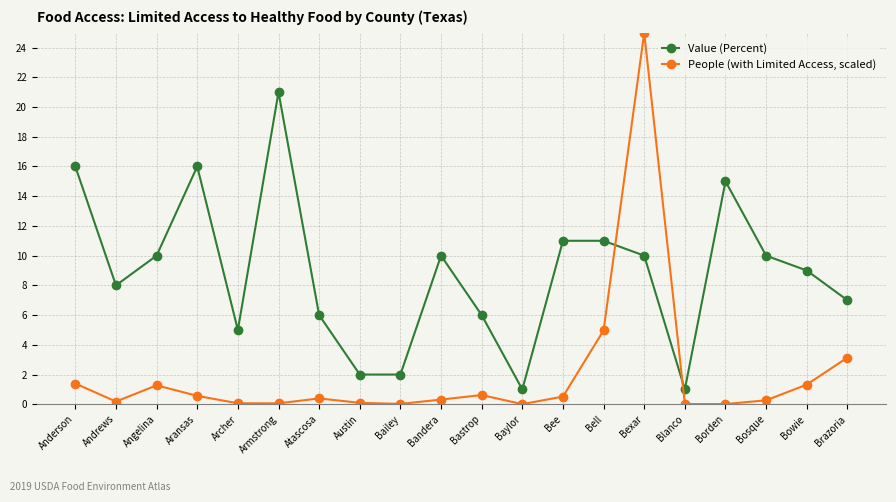

What are all the series names shown in the legend?

Value (Percent), People (with Limited Access, scaled)